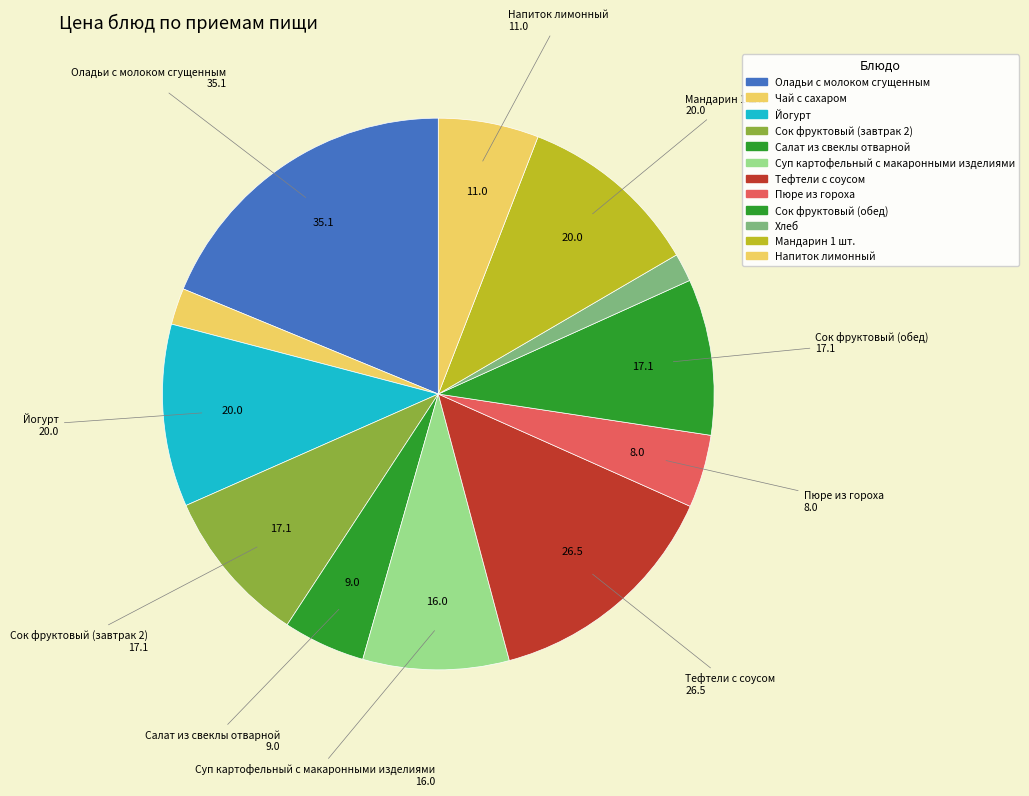

Does Чай с сахаром represent more than half of the total?

No